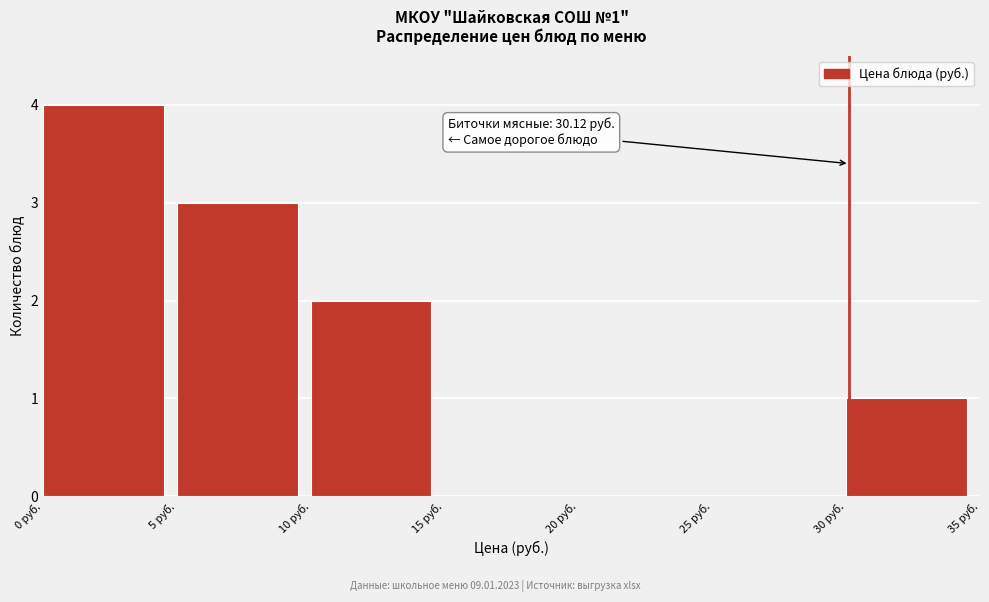

Over which range of the x-axis is the bar tallest?

0 to 5